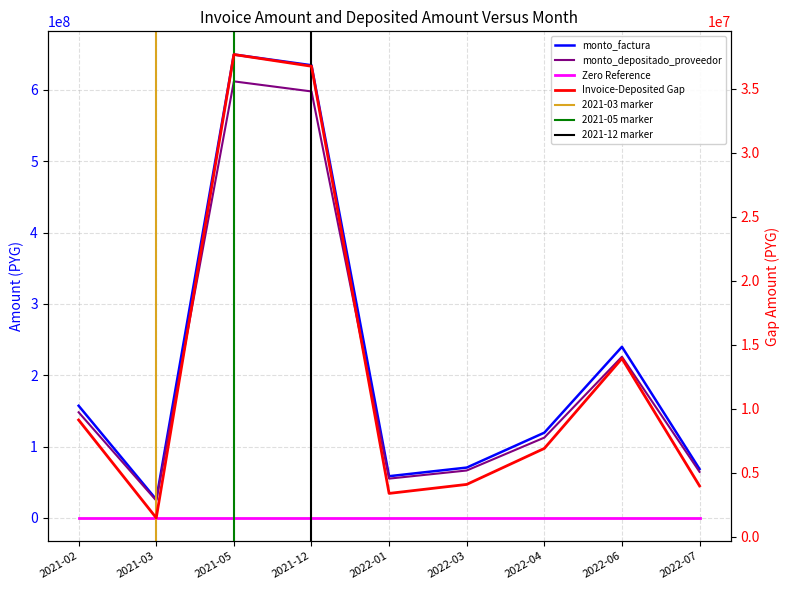

At which category is the sum across all series the highest?

2021-05